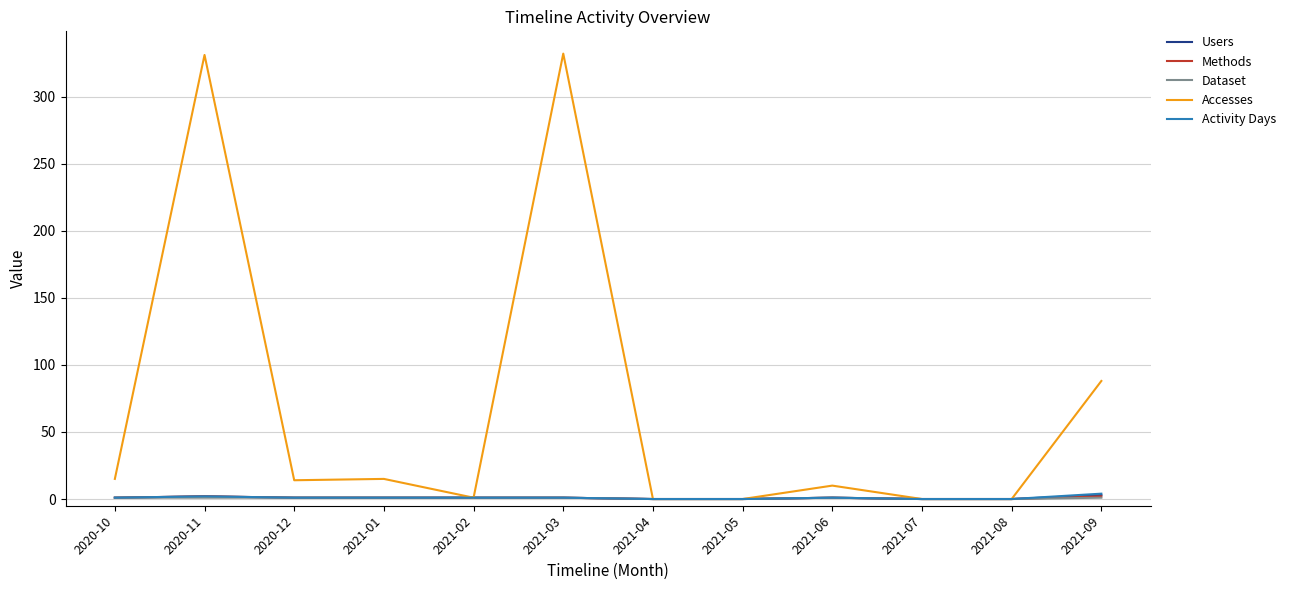

Is it true that Activity Days equals 1 at 2020-10?

True